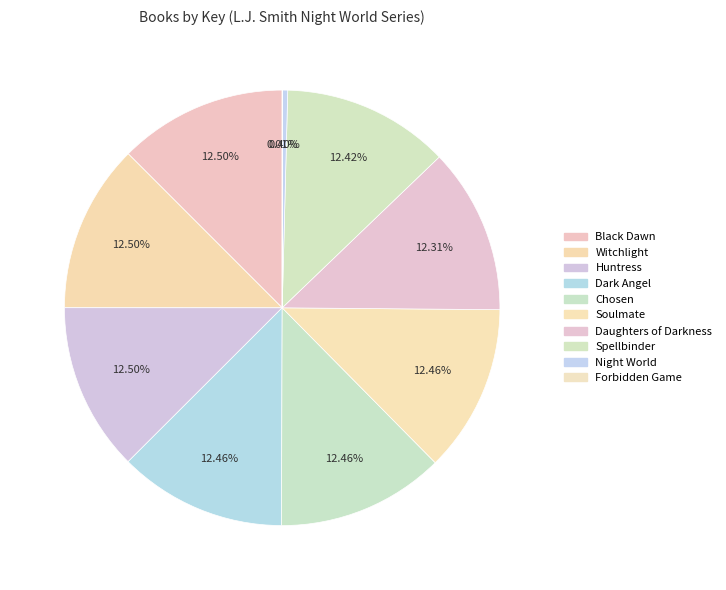

Is there a majority slice in this chart?

No